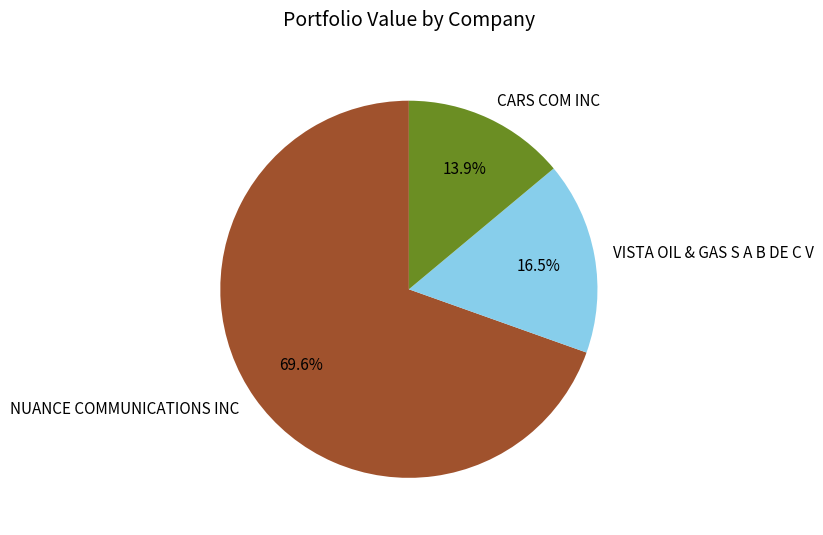

Count the number of slices in the pie.

3